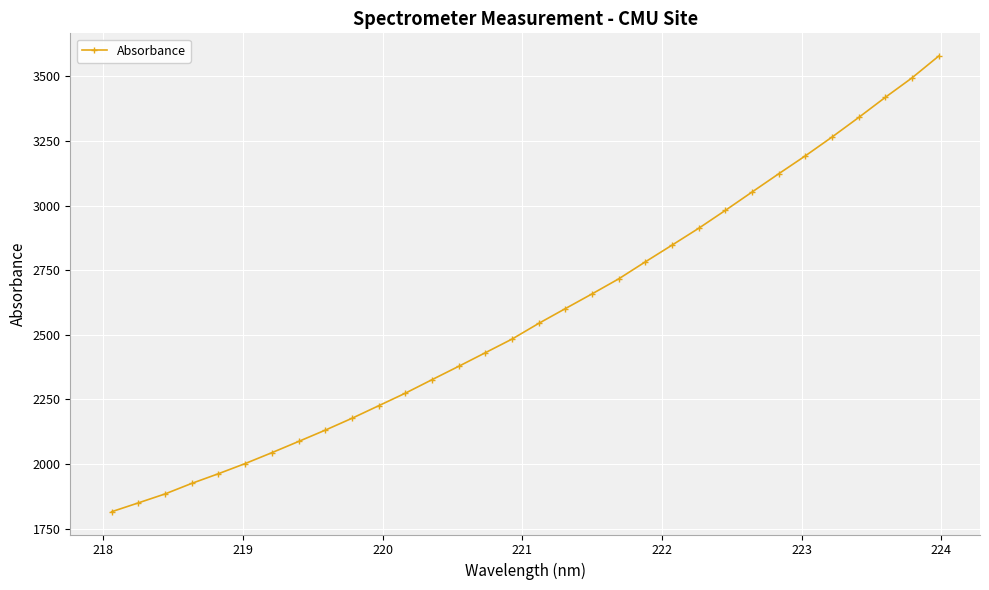

How many lines are shown in the chart?

1